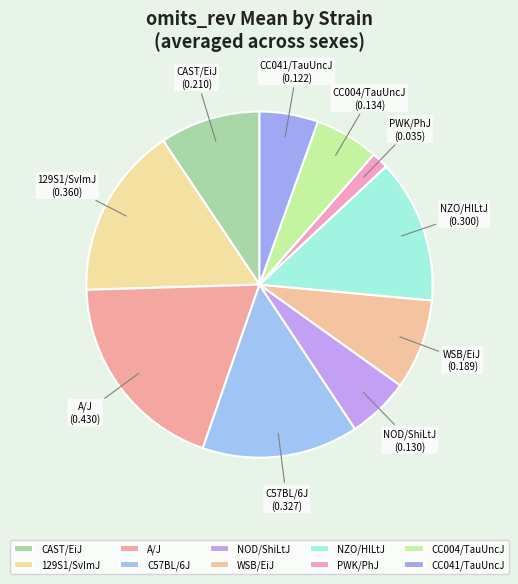

Between NOD/ShiLtJ and A/J, which is larger?

A/J